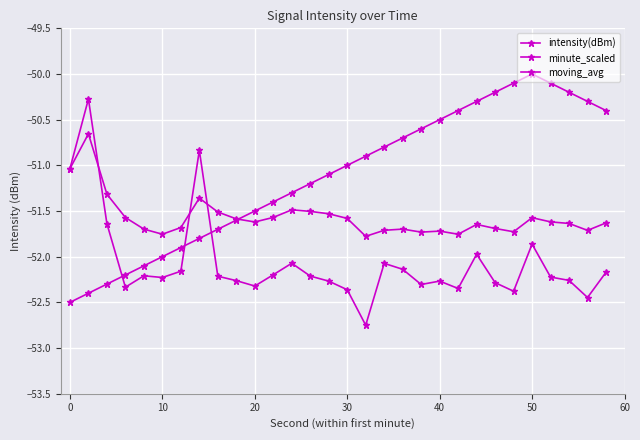

How many lines are shown in the chart?

3